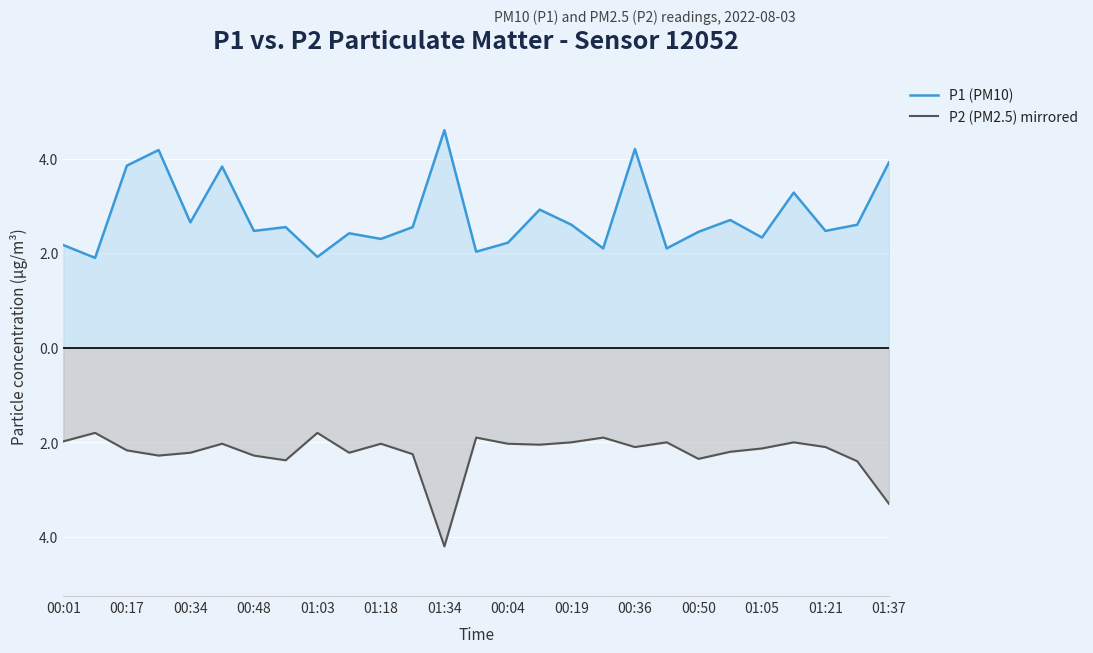

At which label does P1 (PM10) first exceed 2?

00:01